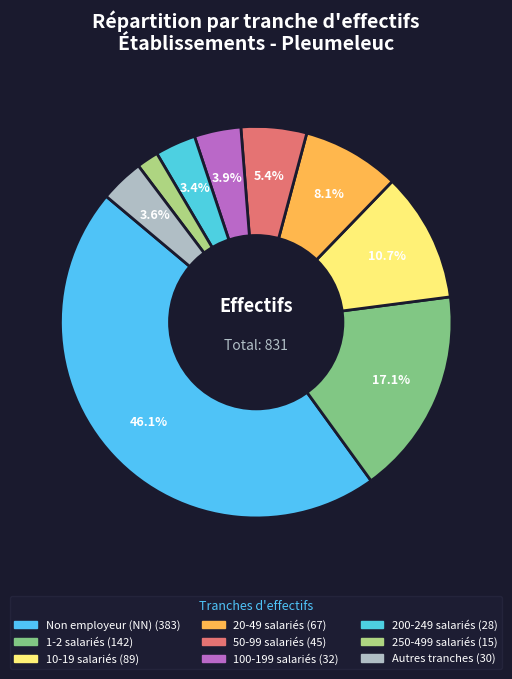

Which category has the biggest portion of the pie?

NN